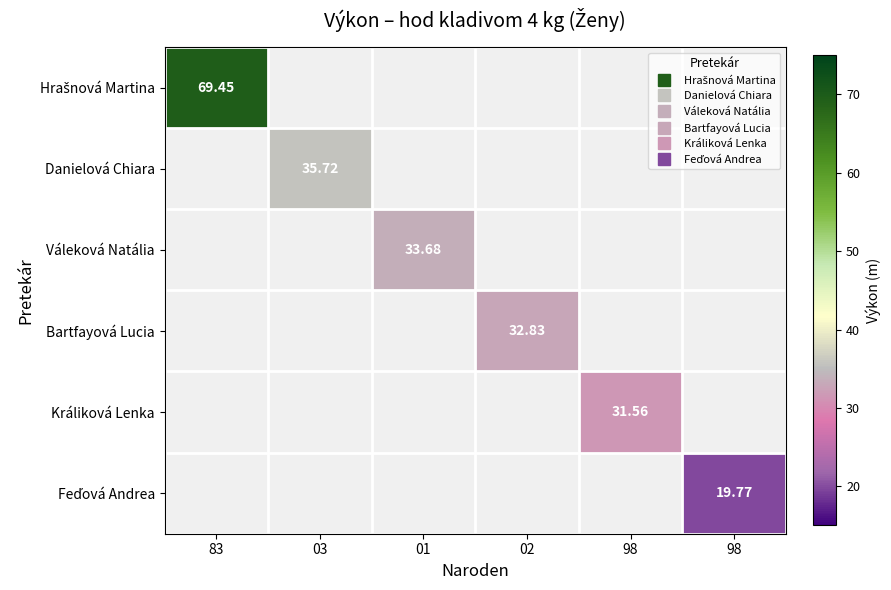

What is the greatest value displayed?

69.5